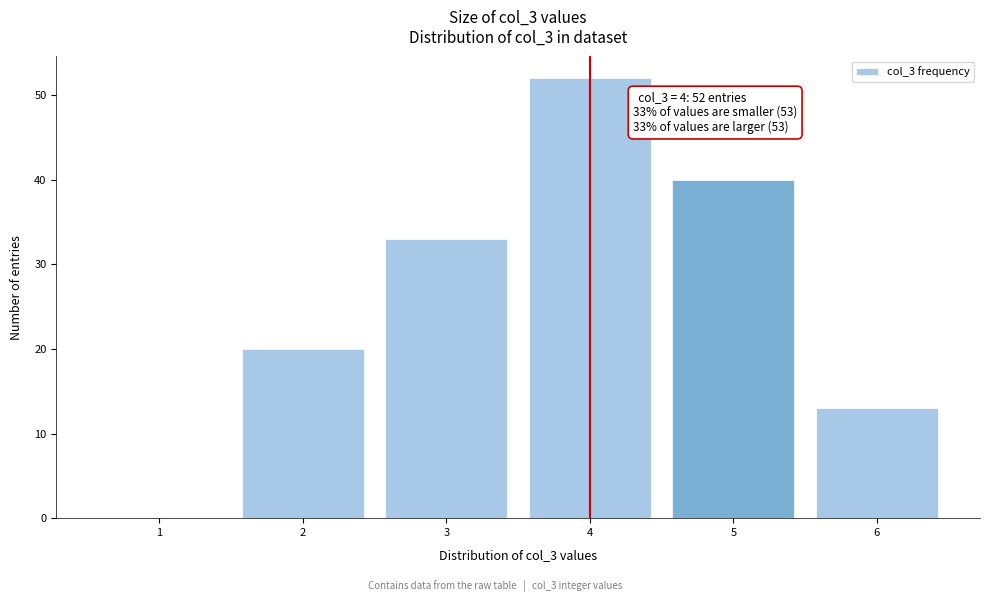

Over which range of the x-axis is the bar tallest?

3.5 to 4.5